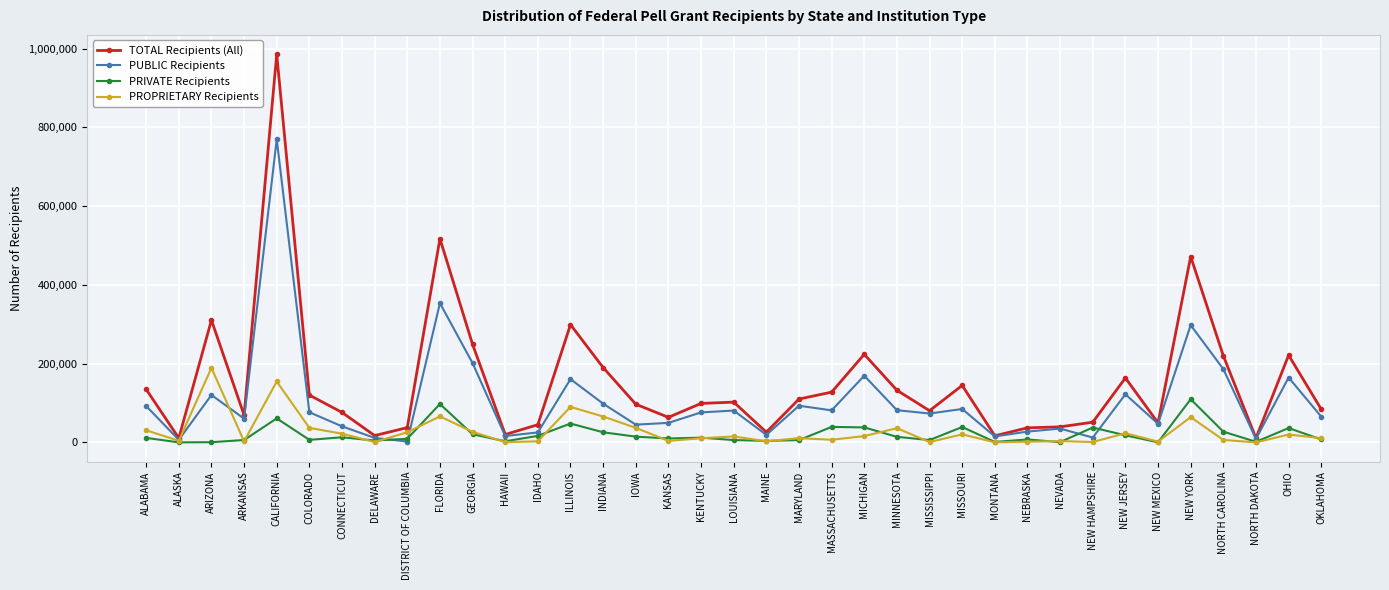

What position from the right is HAWAII?

26